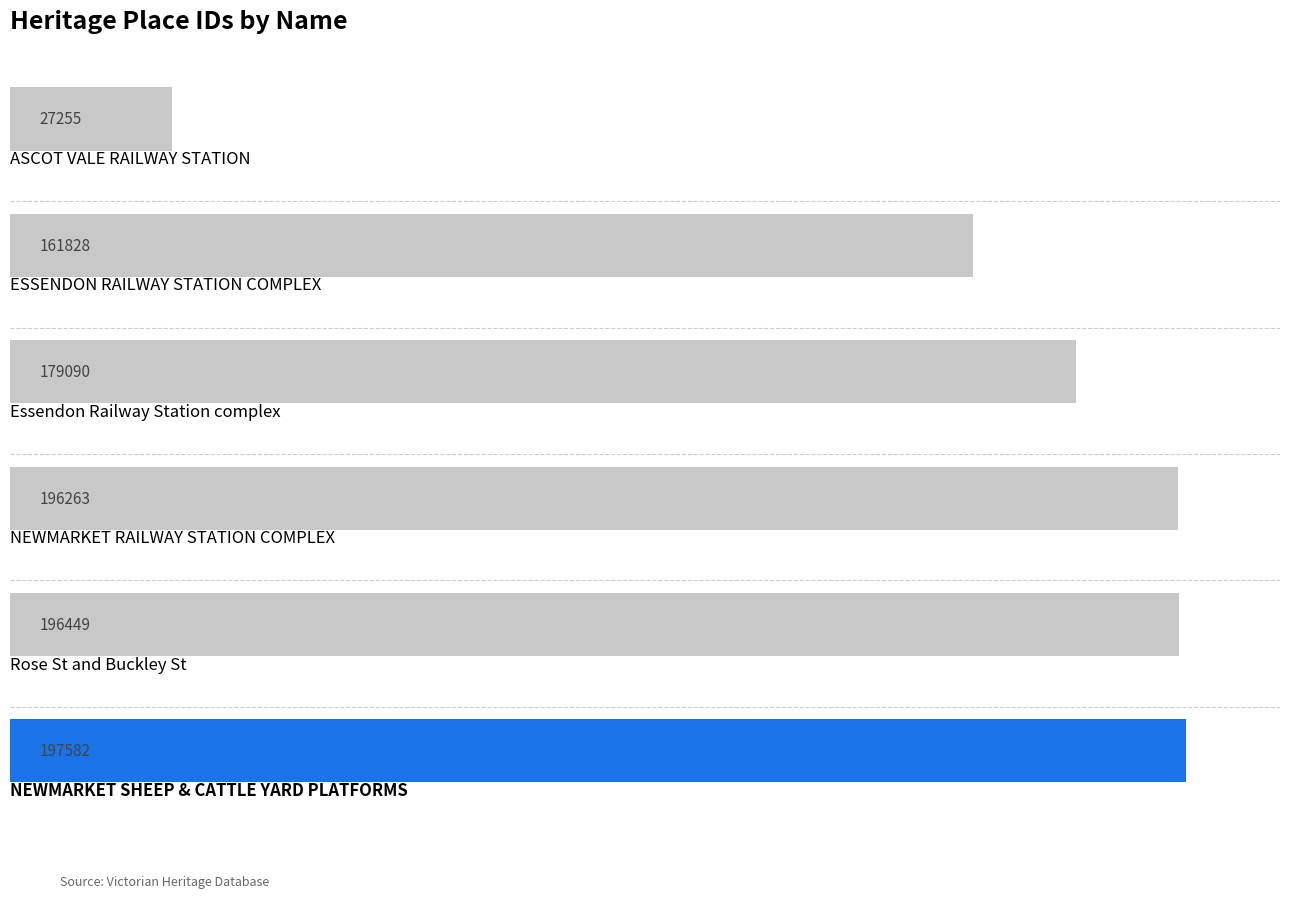

What is the difference between the second highest and minimum values?

169194